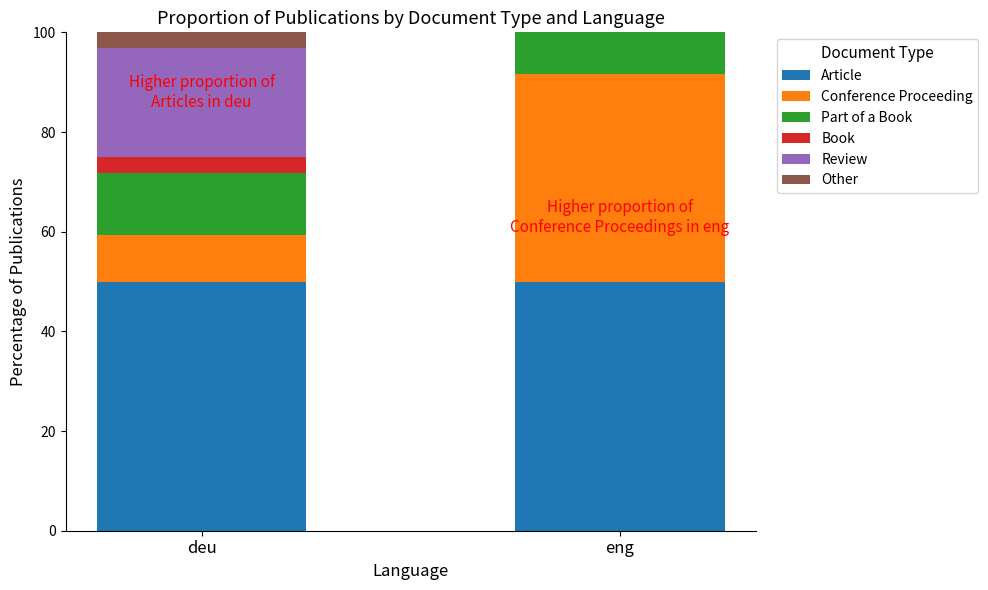

The value of Article at eng is 50.0. True or false?

True